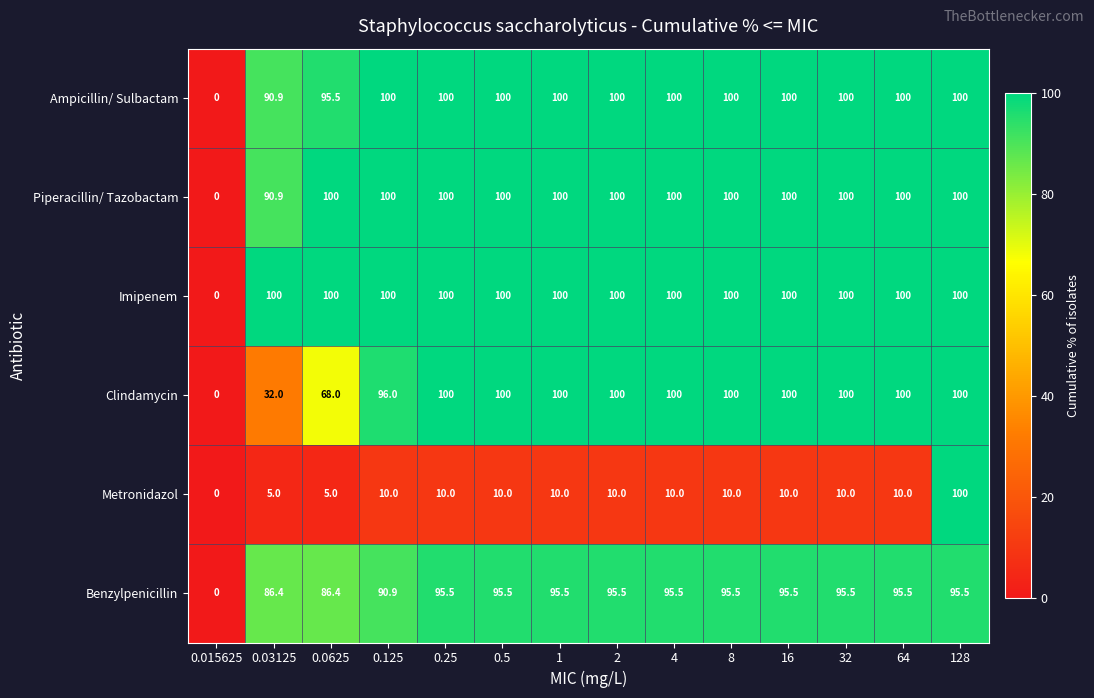

What is the difference between the maximum and minimum values in the Clindamycin series?

100.0